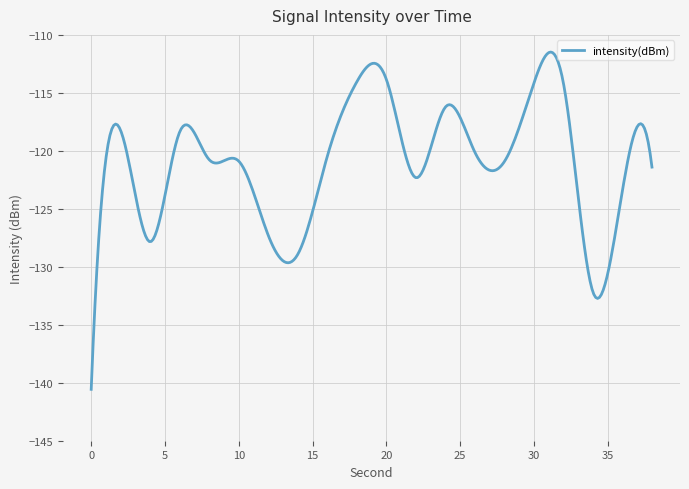

What is the difference between the maximum and minimum values?

29.1